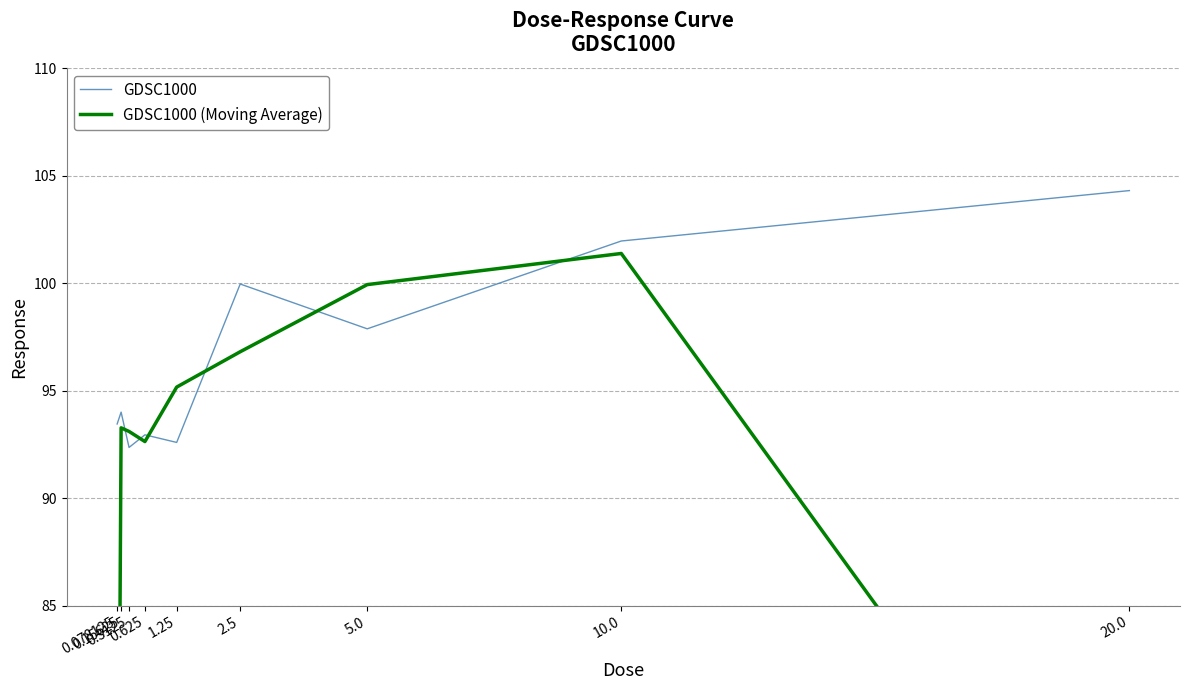

Where is the first local minimum for GDSC1000 (Moving Average)?

0.625